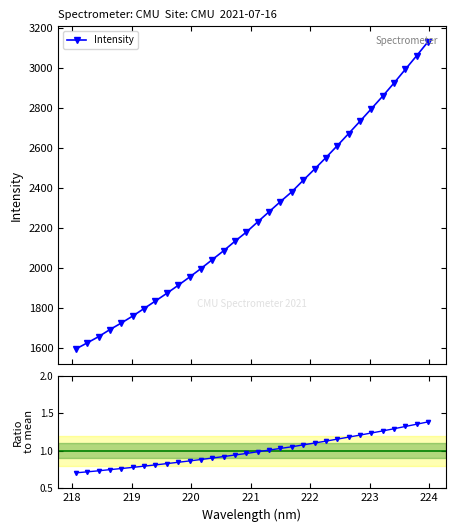

What is the highest value of the Intensity series?

3130.4